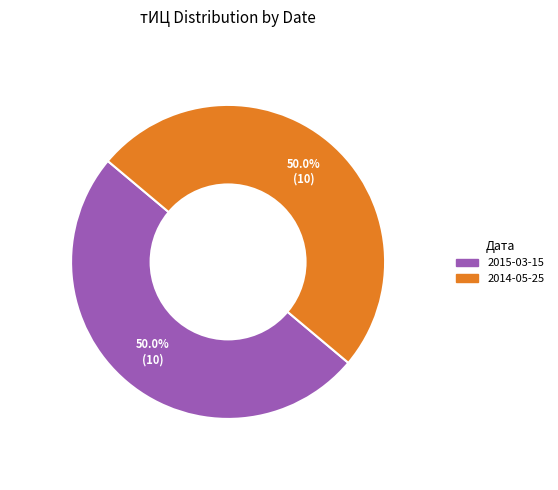

What portion of the pie excludes 2015-03-15?

50.0%